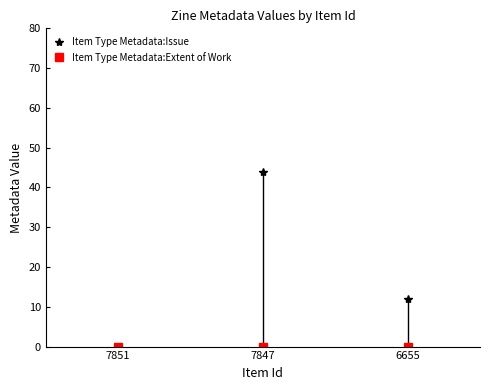

At which category does the chart reach its peak across all series?

7847